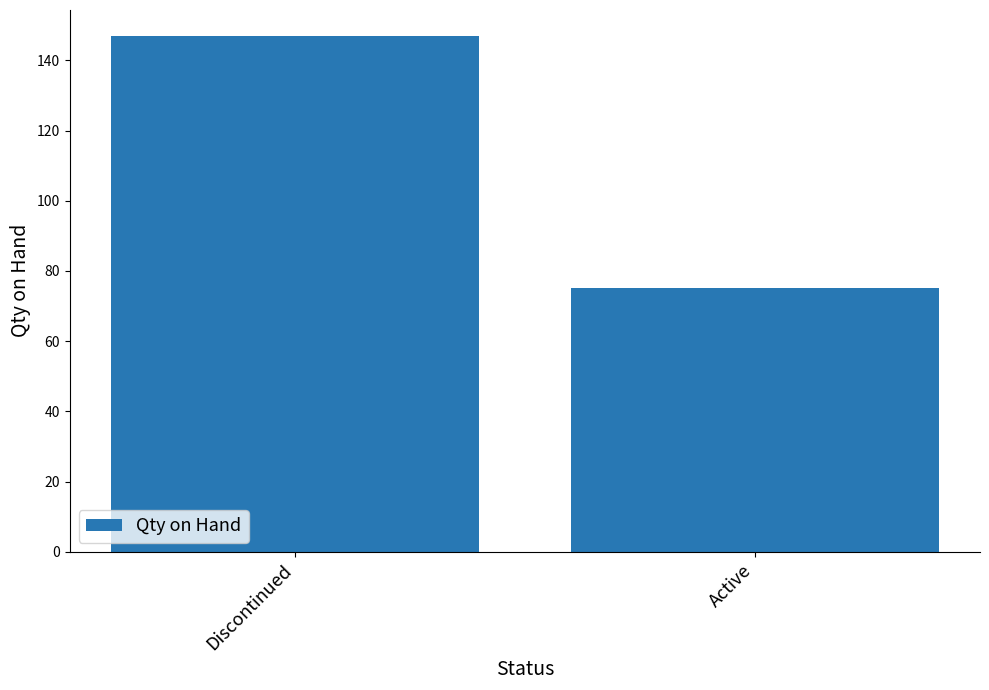

Reading right to left, list all the values displayed in this chart.

75	147